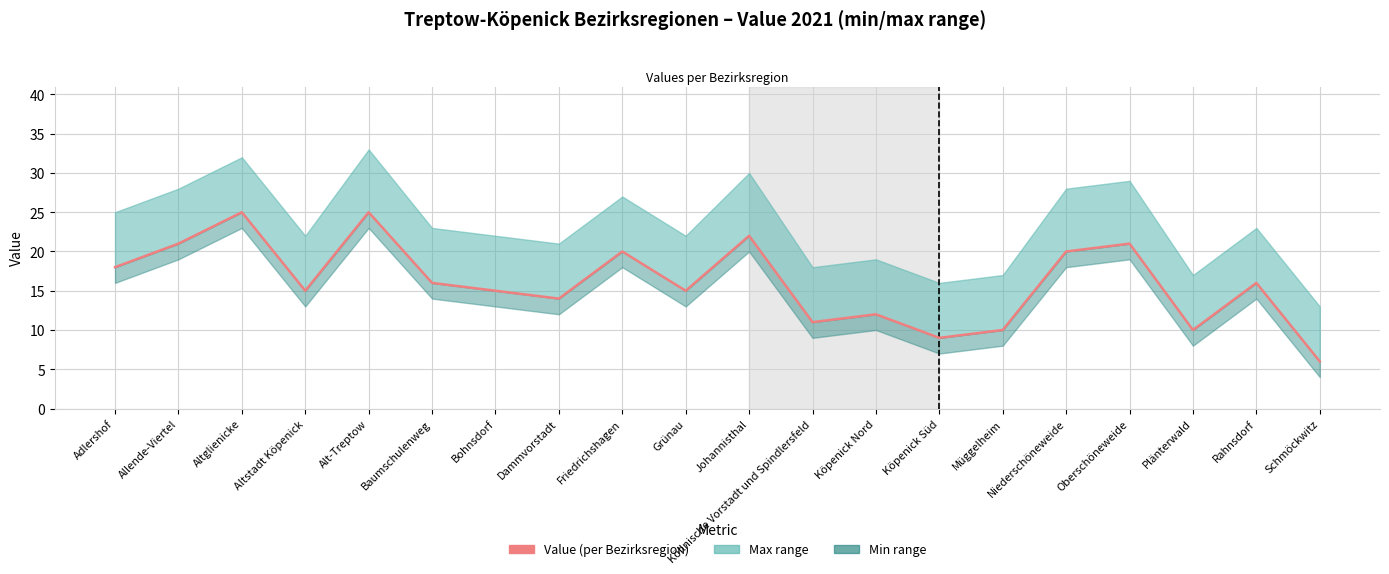

Is this an area chart (filled region under the line)?

No